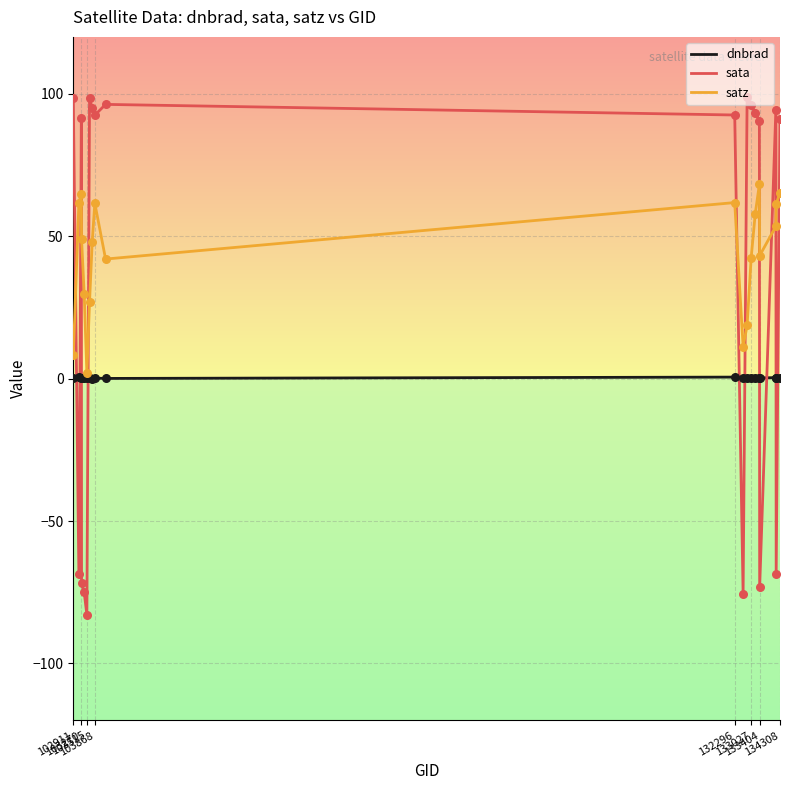

What are all the series names shown in the legend?

dnbrad, sata, satz